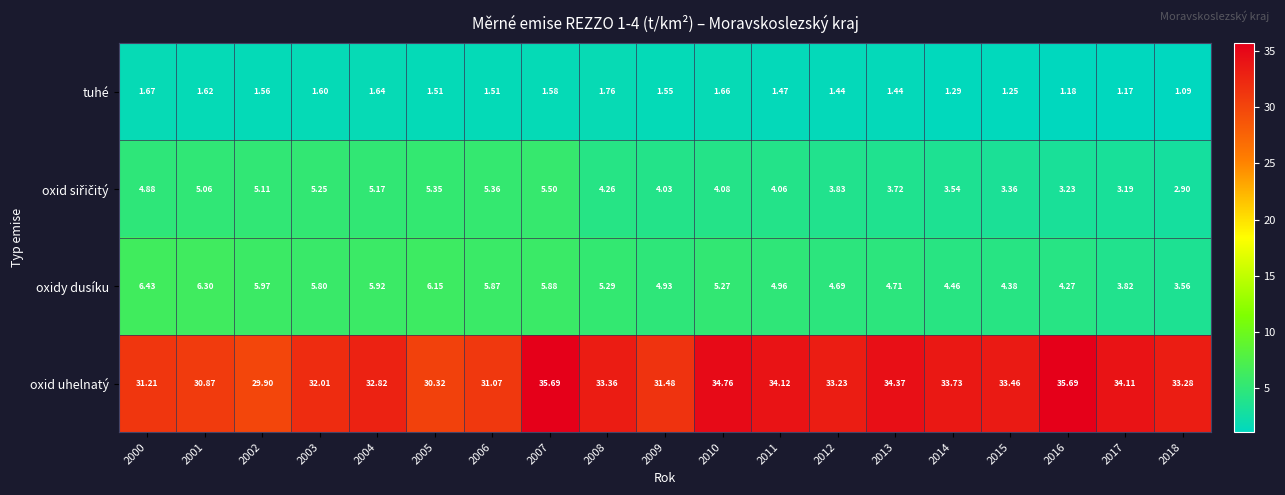

Is the value of tuhé at 2012 greater than the value of oxidy dusíku at 2001?

No